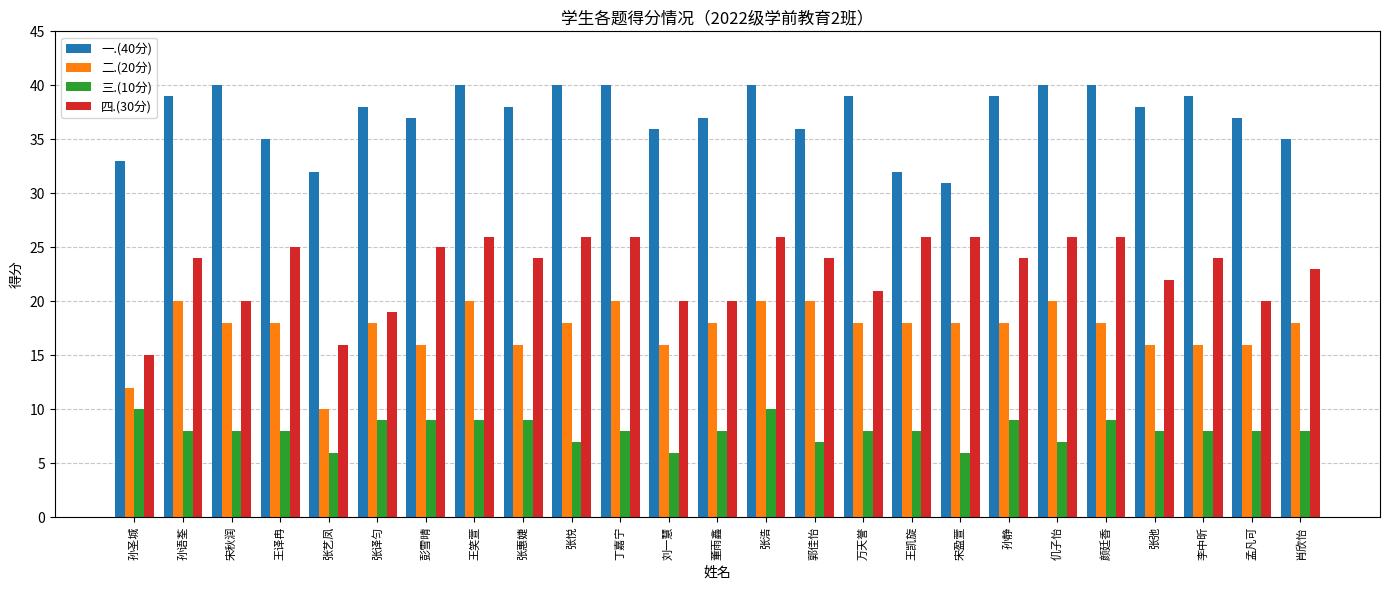

How many groups of bars are there?

25